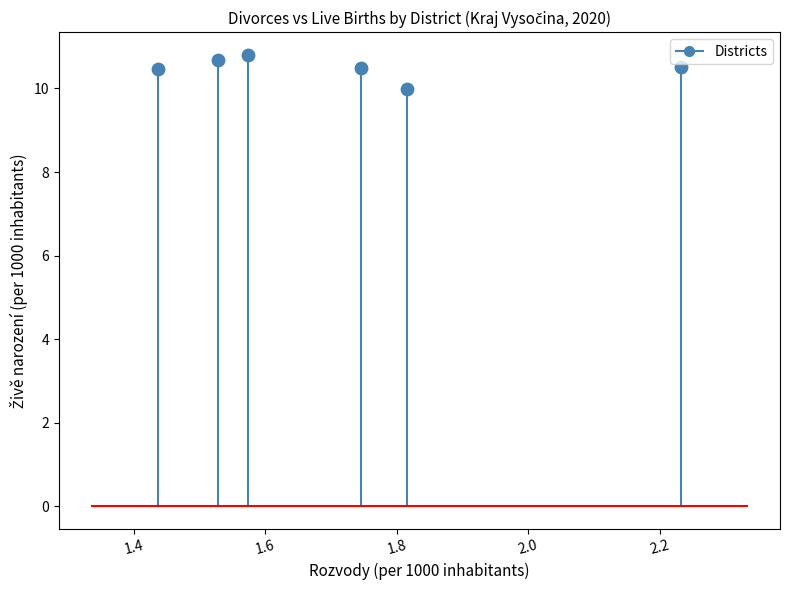

What is the average Y value?

10.5